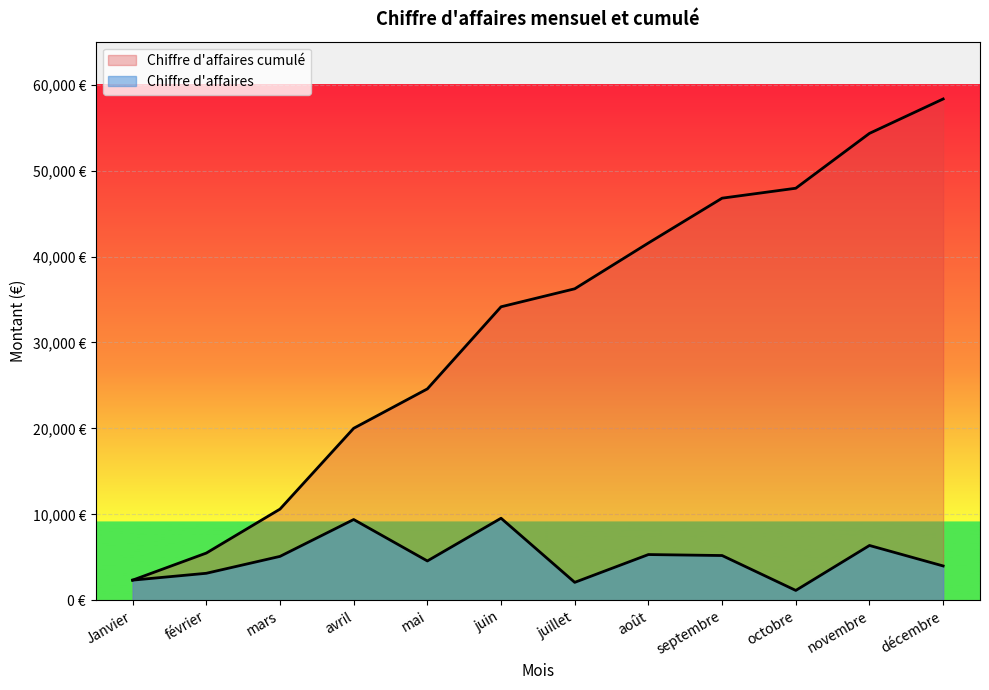

Where is Chiffre d'affaires cumulé nearest to the value 30342?

juin